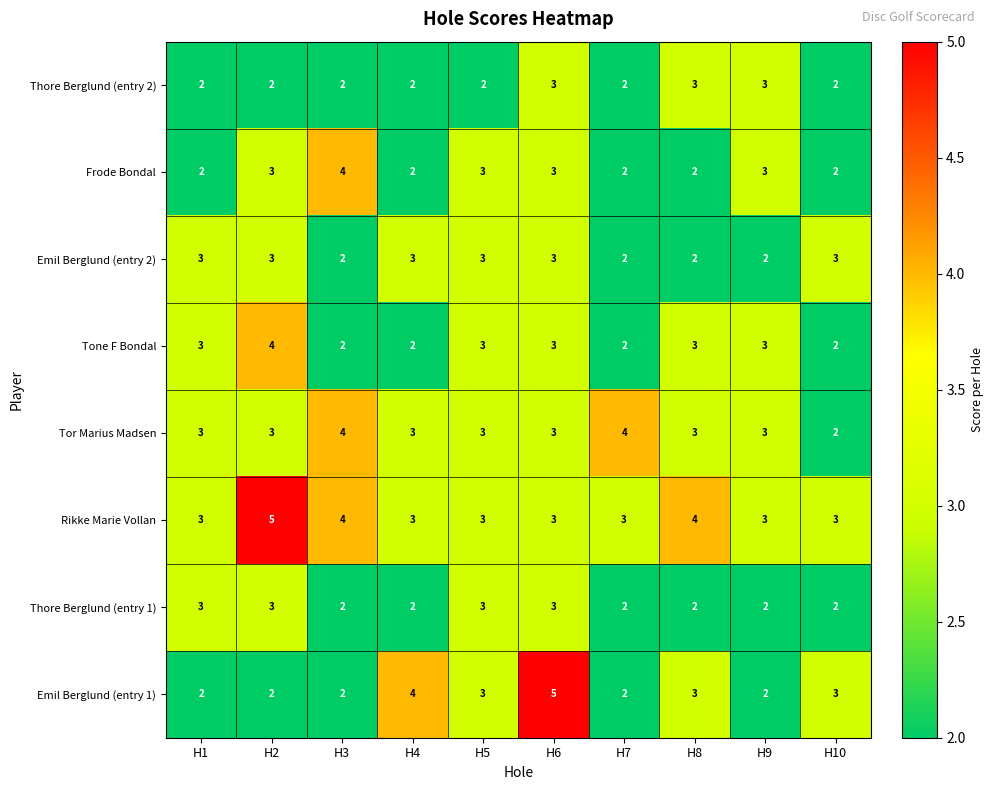

What is the approximate value of Tone F Bondal at H5?

3